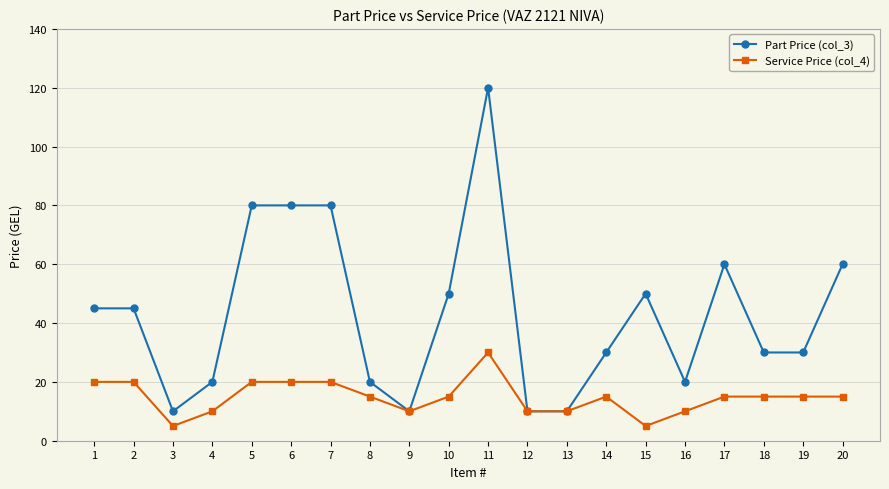

Reading left to right, extract all data points from this chart.

Part Price (col_3): 1=45	2=45	3=10	4=20	5=80	6=80	7=80	8=20	9=10	10=50	11=120	12=10	13=10	14=30	15=50	16=20	17=60	18=30	19=30	20=60
Service Price (col_4): 1=20	2=20	3=5	4=10	5=20	6=20	7=20	8=15	9=10	10=15	11=30	12=10	13=10	14=15	15=5	16=10	17=15	18=15	19=15	20=15